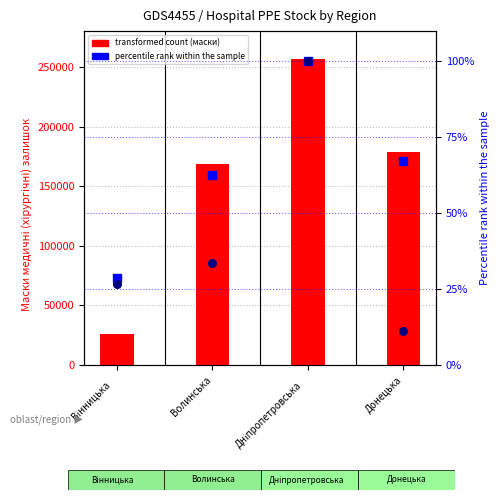

At which category is the sum across all series the highest?

Дніпропетровська